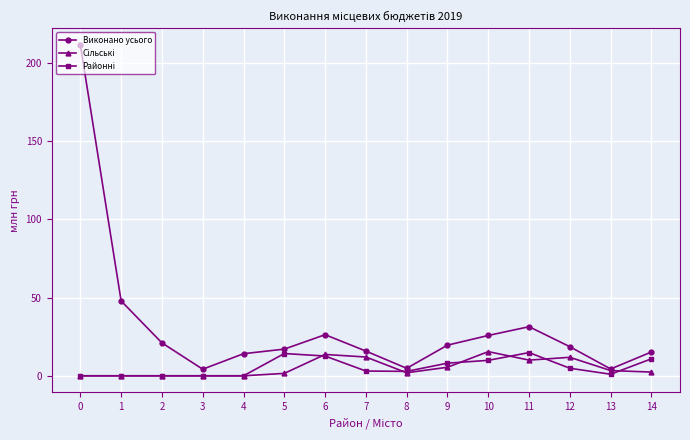

True or false: Виконано усього has a value of 38.9 at 10.

False